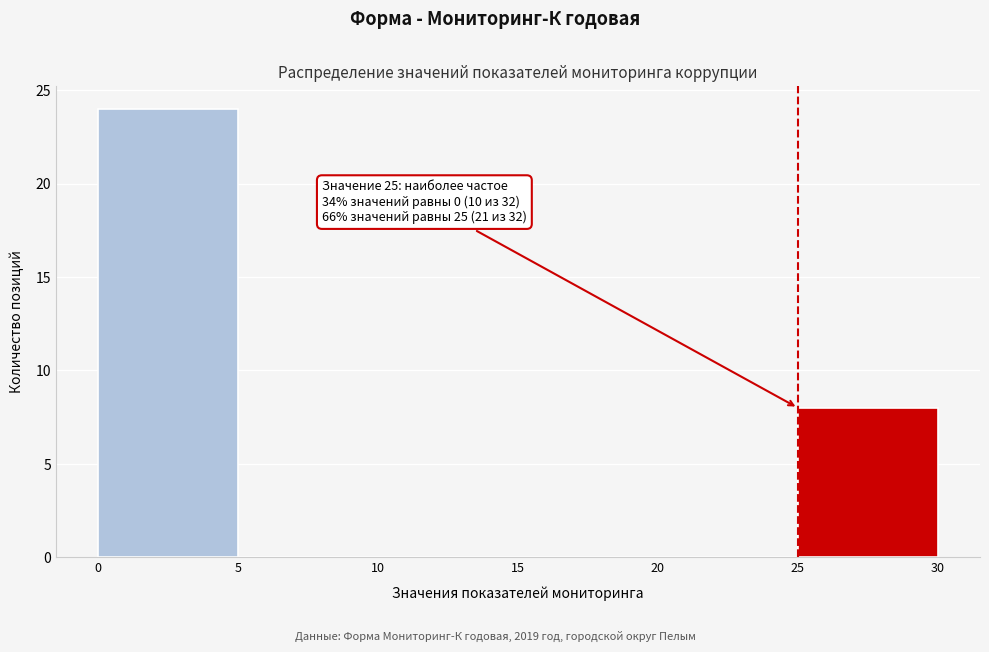

Over which range of the x-axis is the bar tallest?

0 to 5